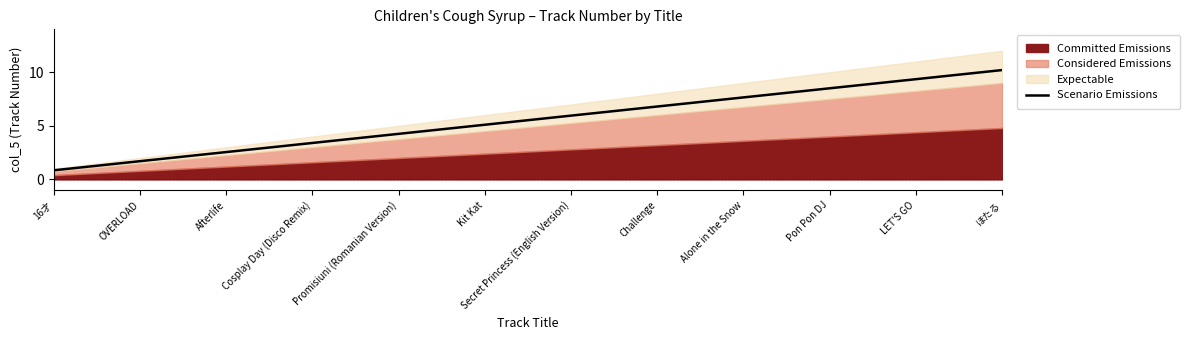

How many lines are shown in the chart?

1